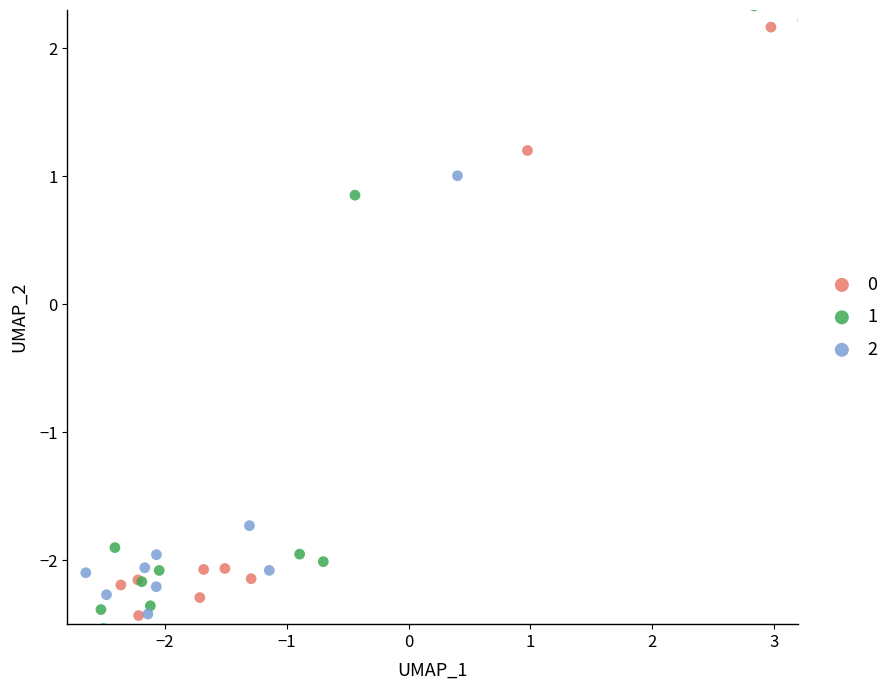

What are all the series names shown in the legend?

0, 1, 2